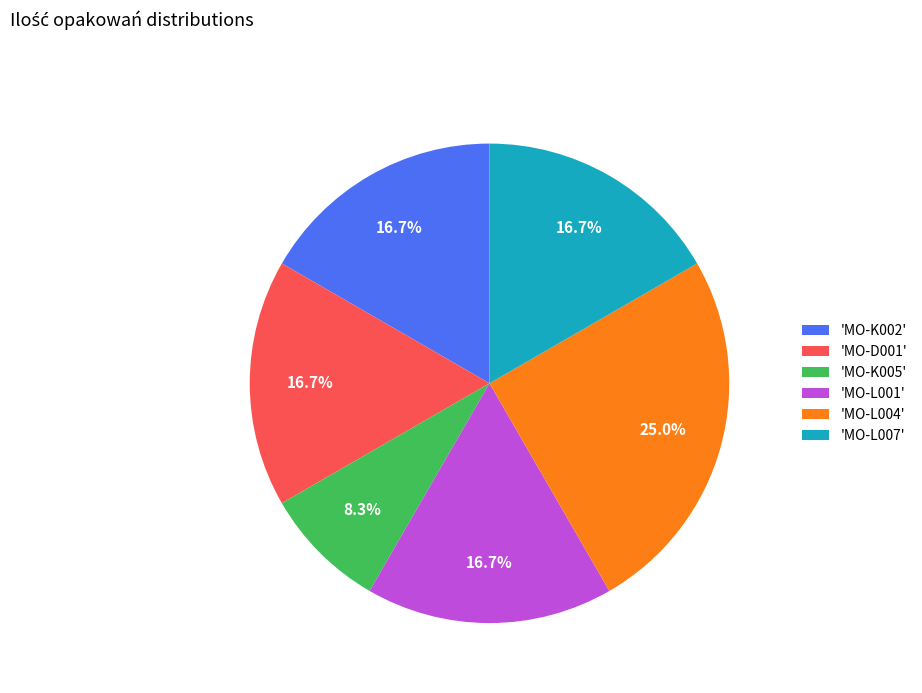

Which slice is the largest?

'MO-L004'